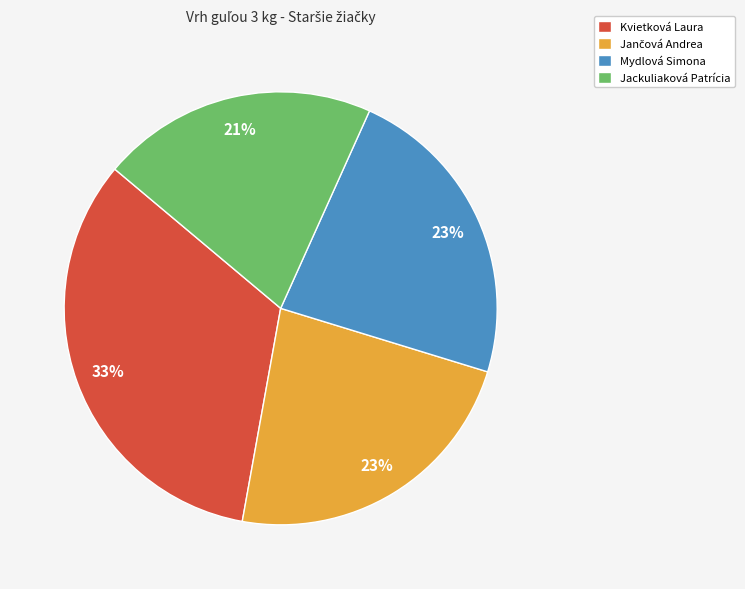

What is the smallest slice in the pie chart?

Jackuliaková Patrícia